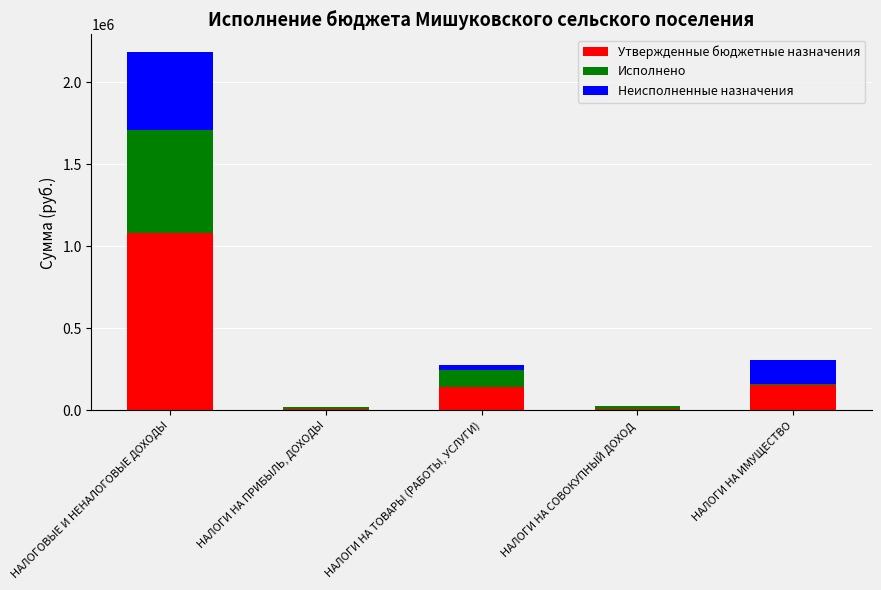

Are the bars horizontal?

No